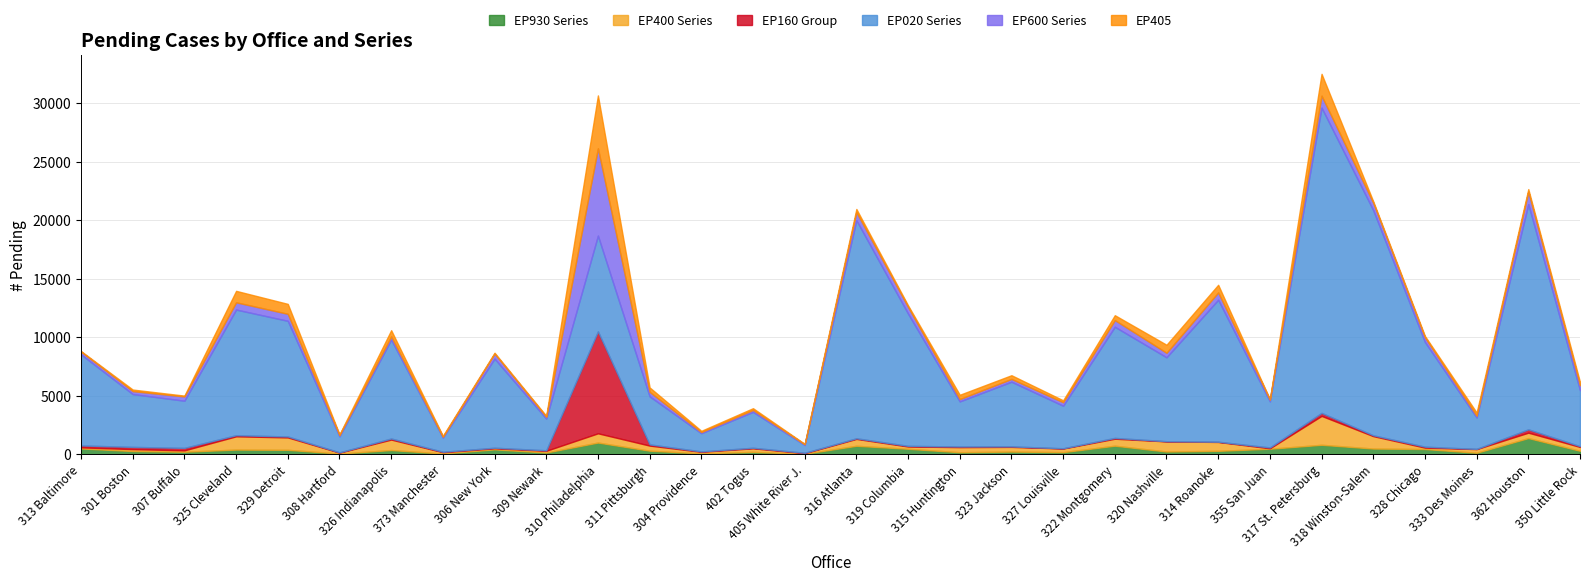

Which series has the widest spread of values?

EP020 Series